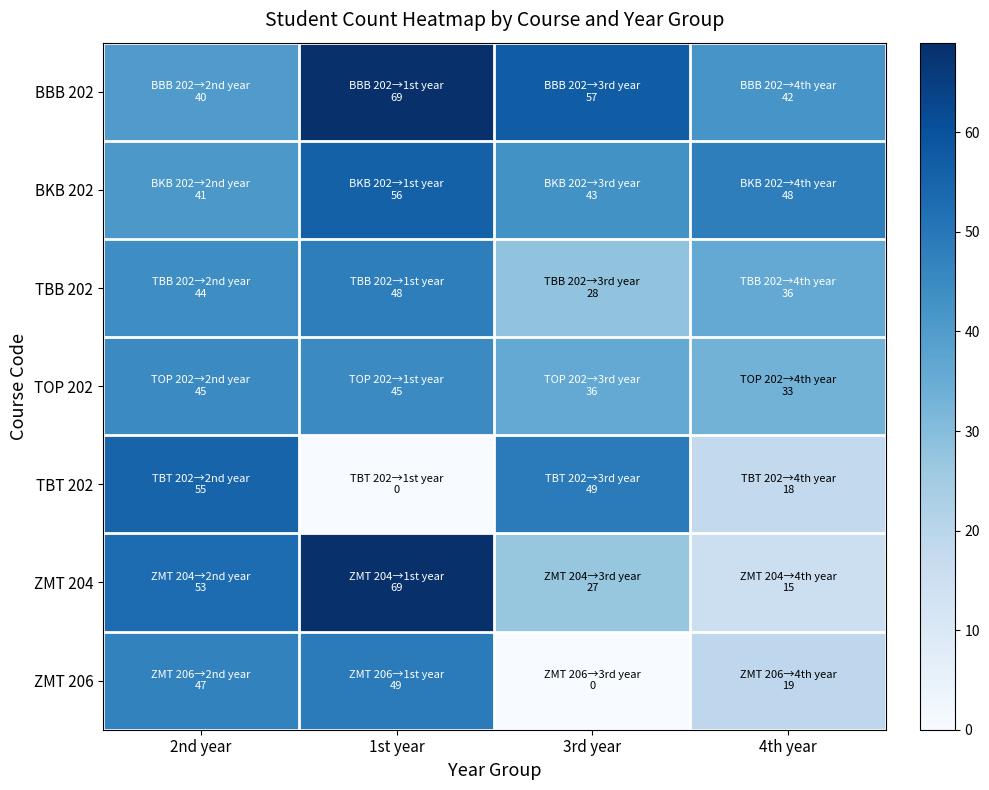

At which category does the chart reach its peak across all series?

1st year